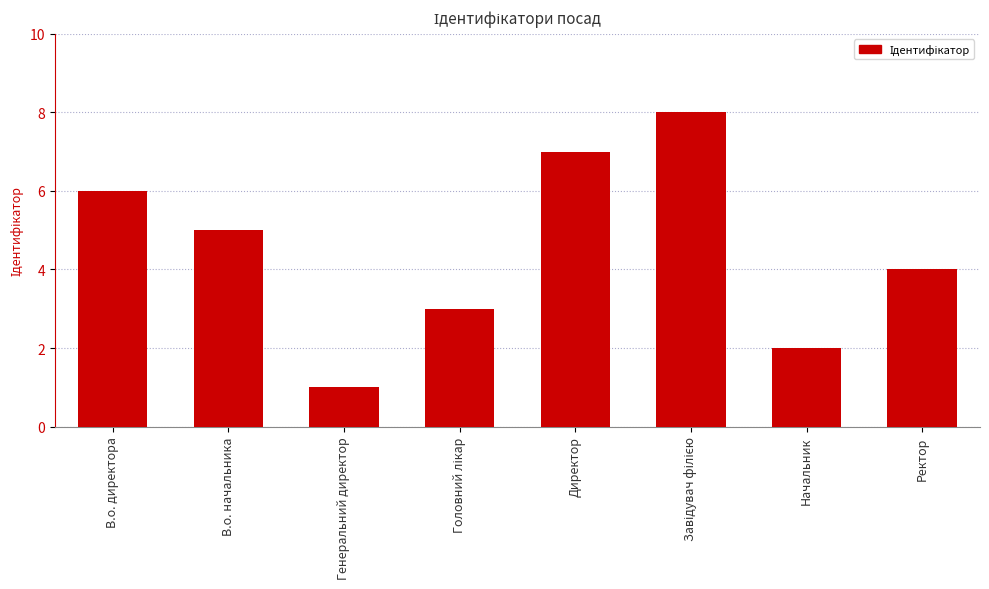

What is the maximum value shown in the chart?

8